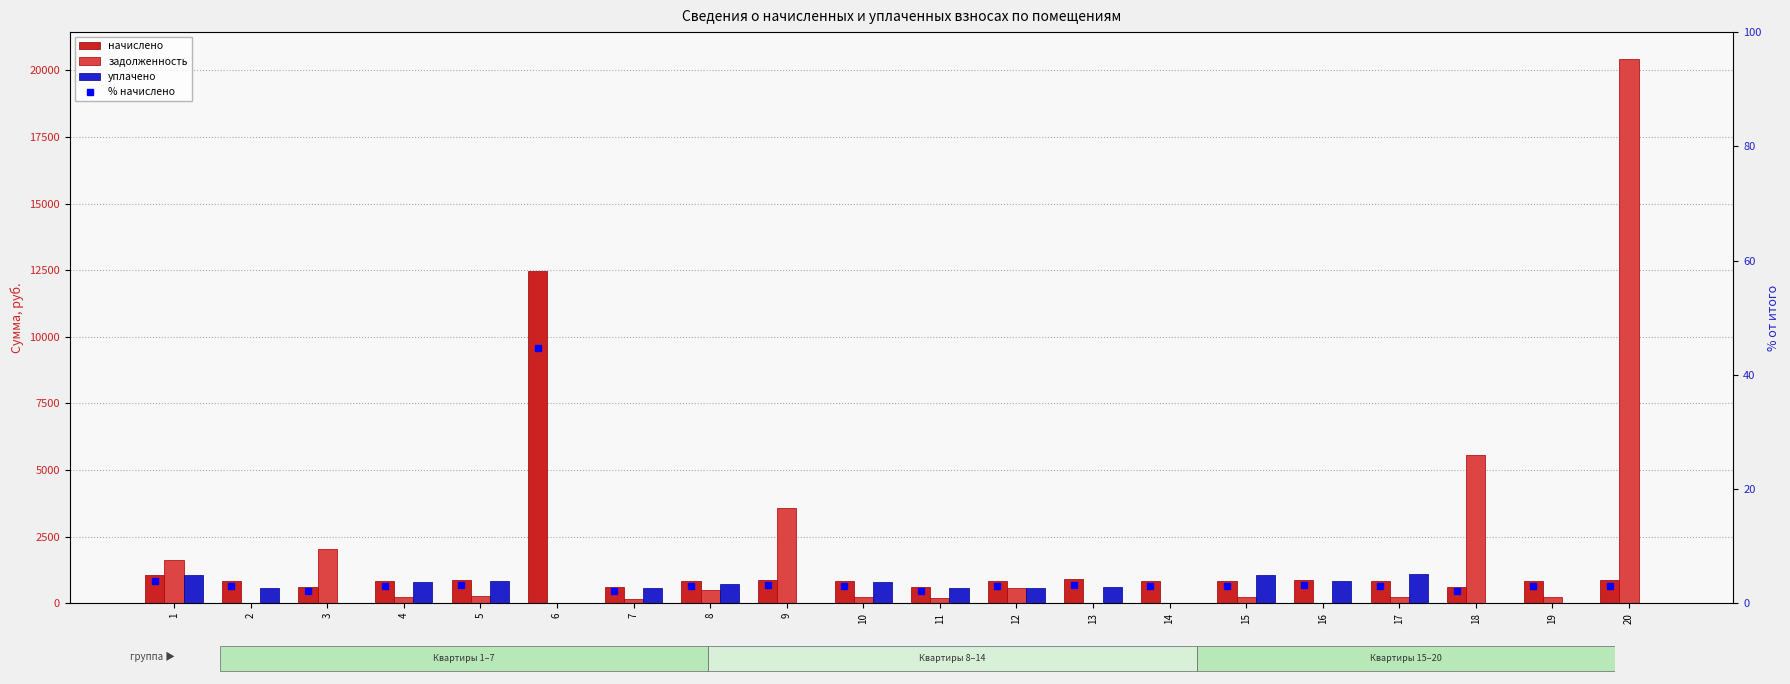

What is the difference between the highest and lowest values at 16?

885.1